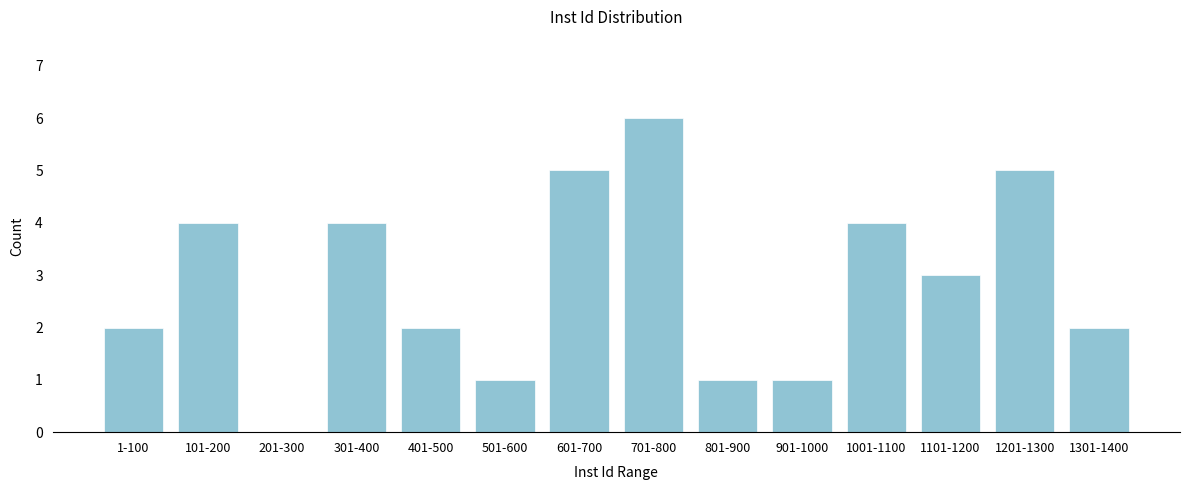

Reading right to left, transcribe all the data shown in this chart.

1301-1400=2	1201-1300=5	1101-1200=3	1001-1100=4	901-1000=1	801-900=1	701-800=6	601-700=5	501-600=1	401-500=2	301-400=4	201-300=0	101-200=4	1-100=2